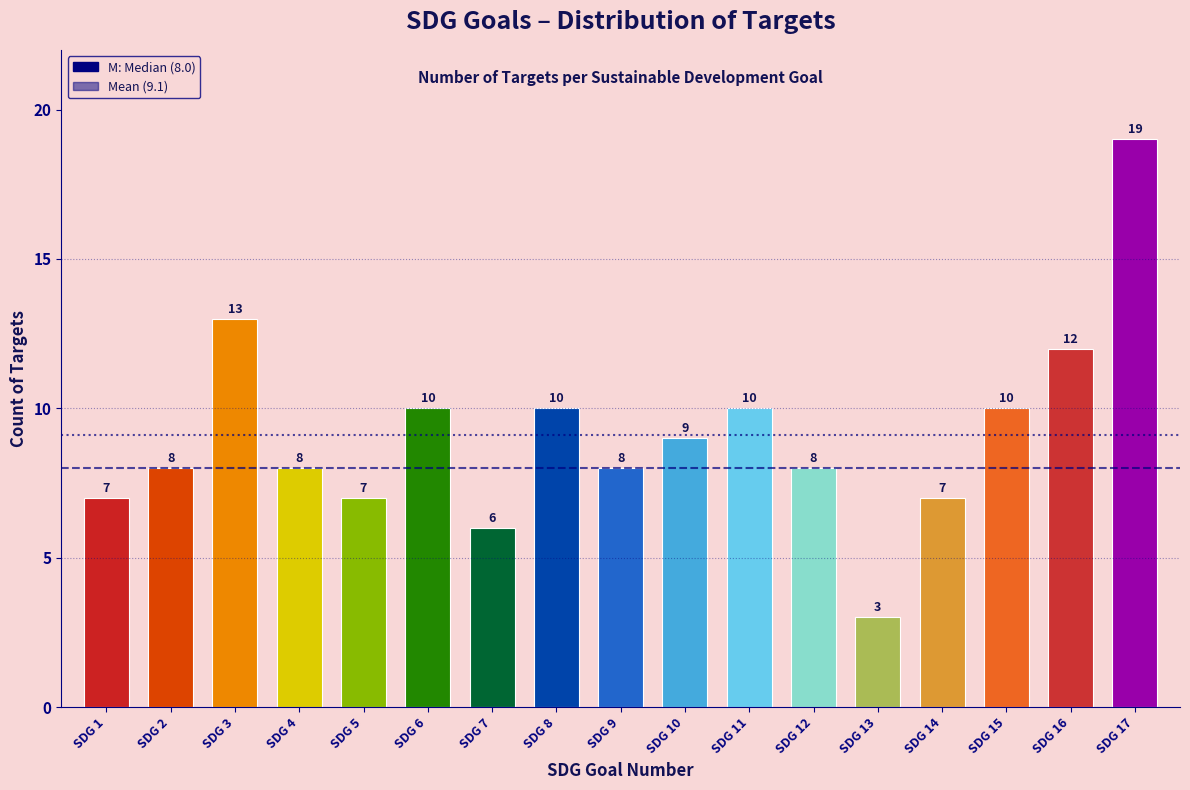

Reading left to right, transcribe all the data shown in this chart.

7	8	13	8	7	10	6	10	8	9	10	8	3	7	10	12	19